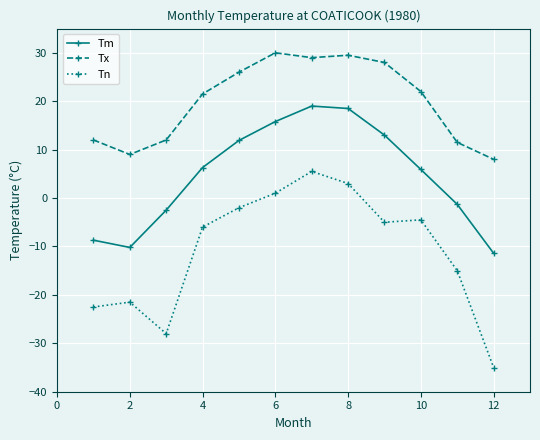

True or false: Tm and Tn intersect in this chart.

False